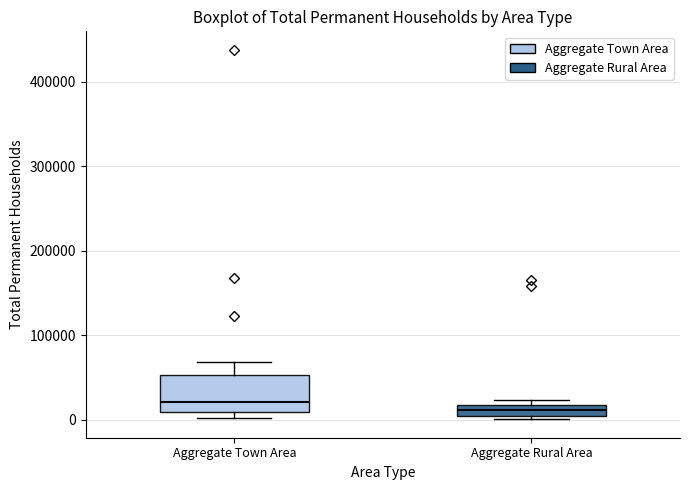

Where does the median line of the box for Aggregate Rural Area sit on the y-axis? The values are not printed on the chart, so give them approximately, as read against the axis.

10000